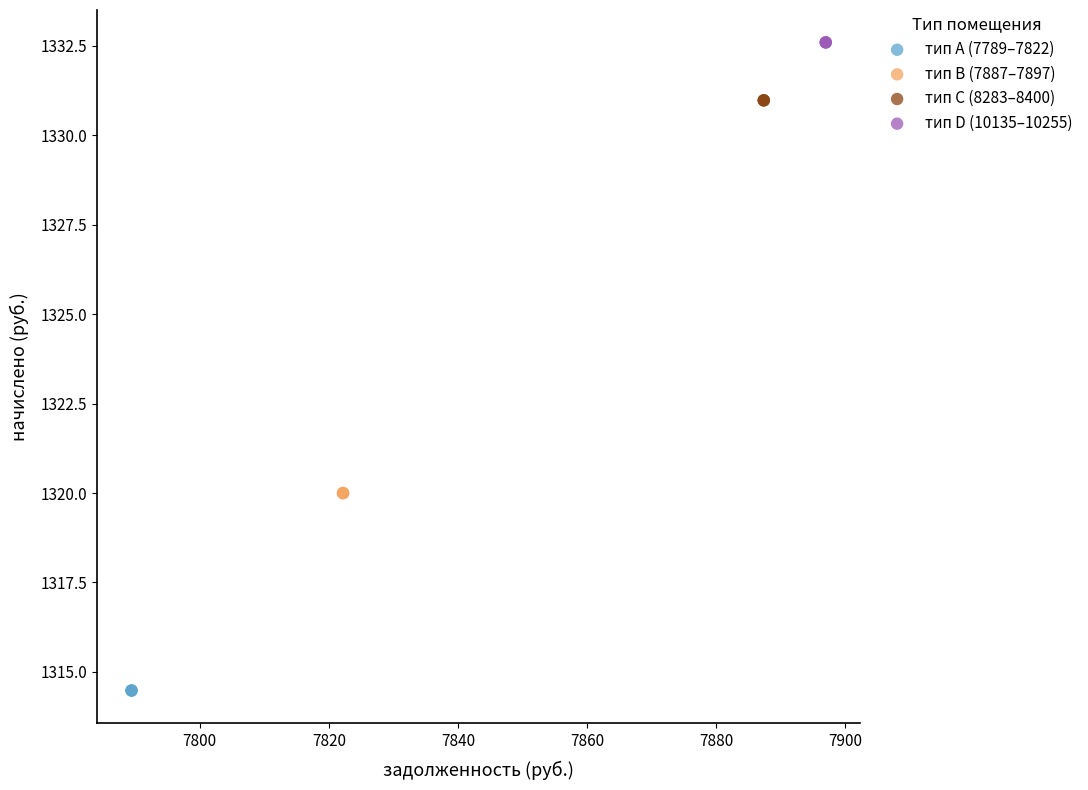

Which series contains the lowest Y value?

тип A (7789–7822)